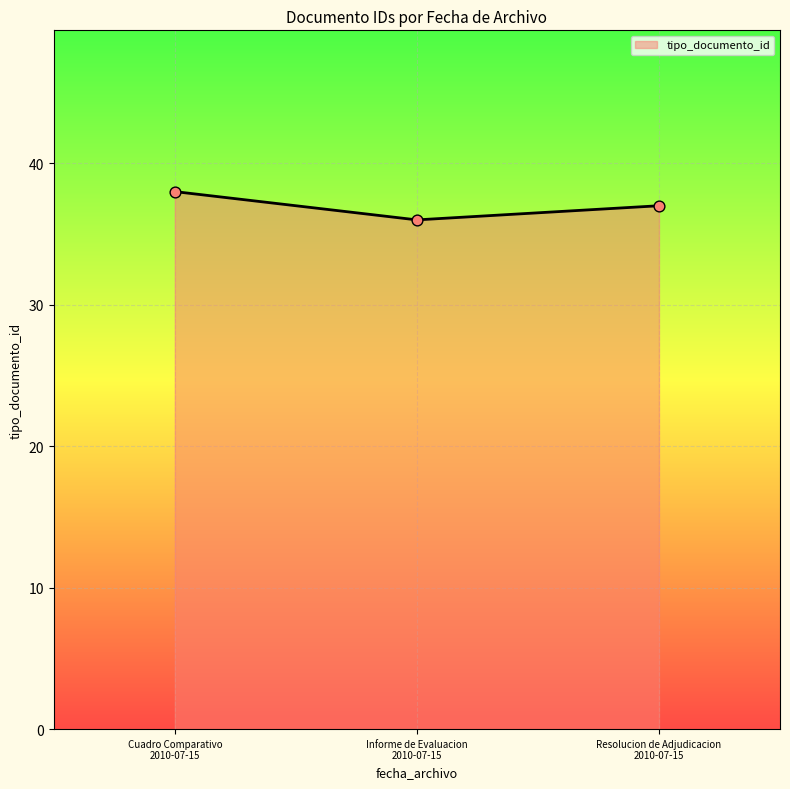

What is the greatest value displayed?

38